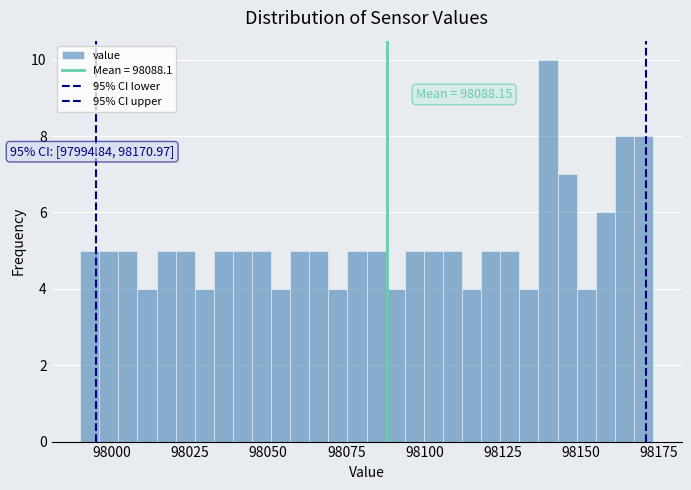

Around what value on the x-axis is the tallest bar? Give the approximate position of its centre, as read against the axis.

98140